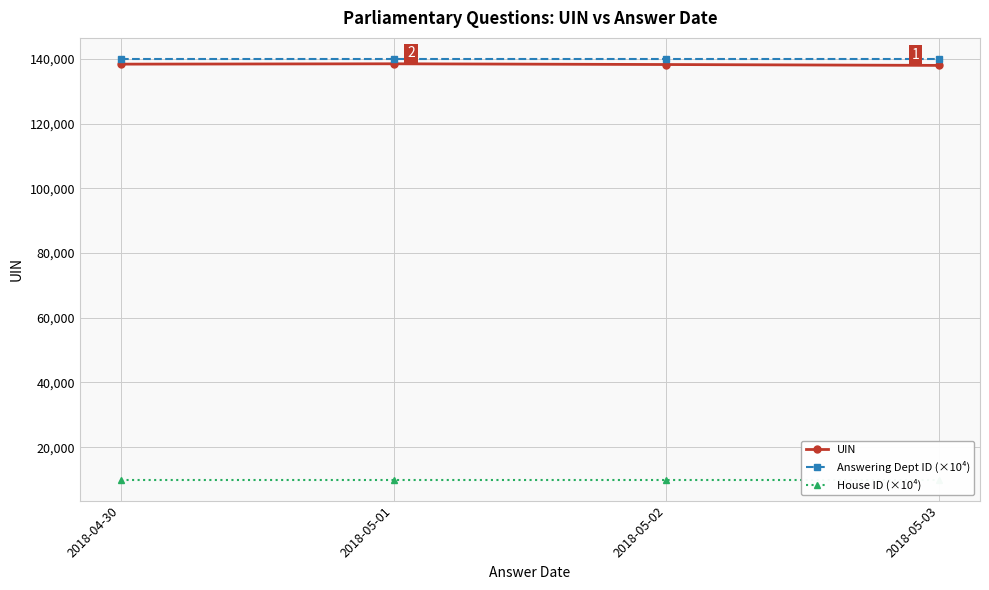

List the labels in order of House ID (×10⁴) value, smallest first.

2018-04-30, 2018-05-01, 2018-05-02, 2018-05-03